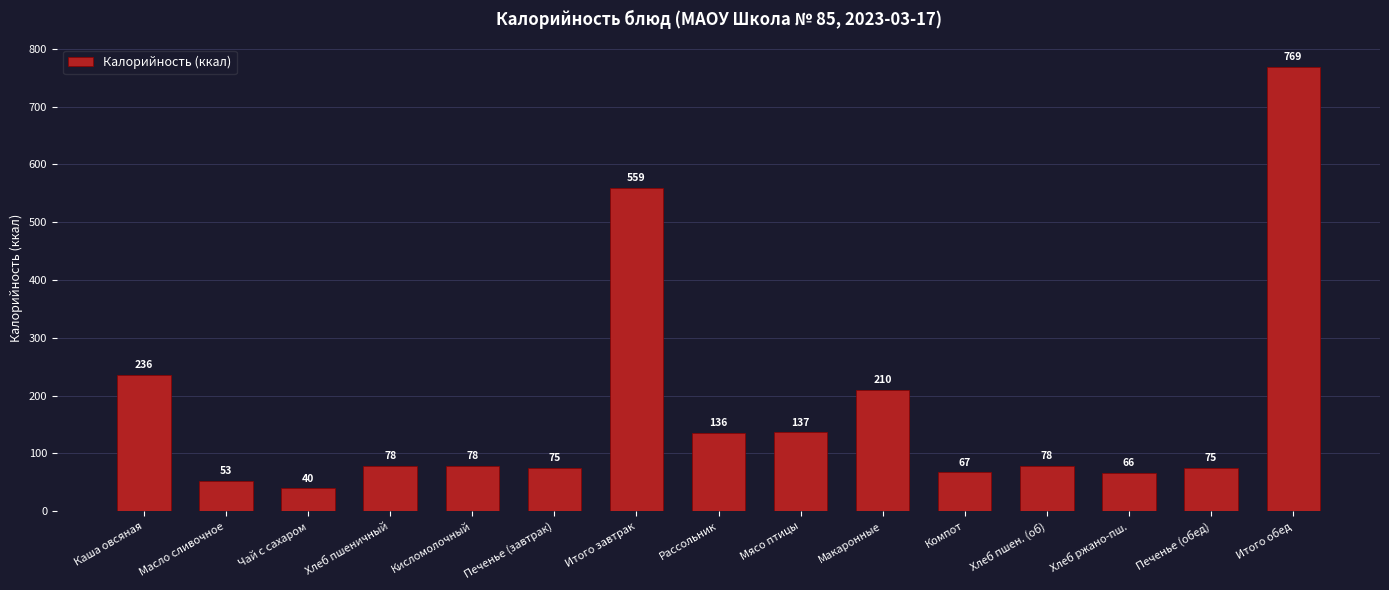

What is the label of the 15th bar from the right?

Каша овсяная